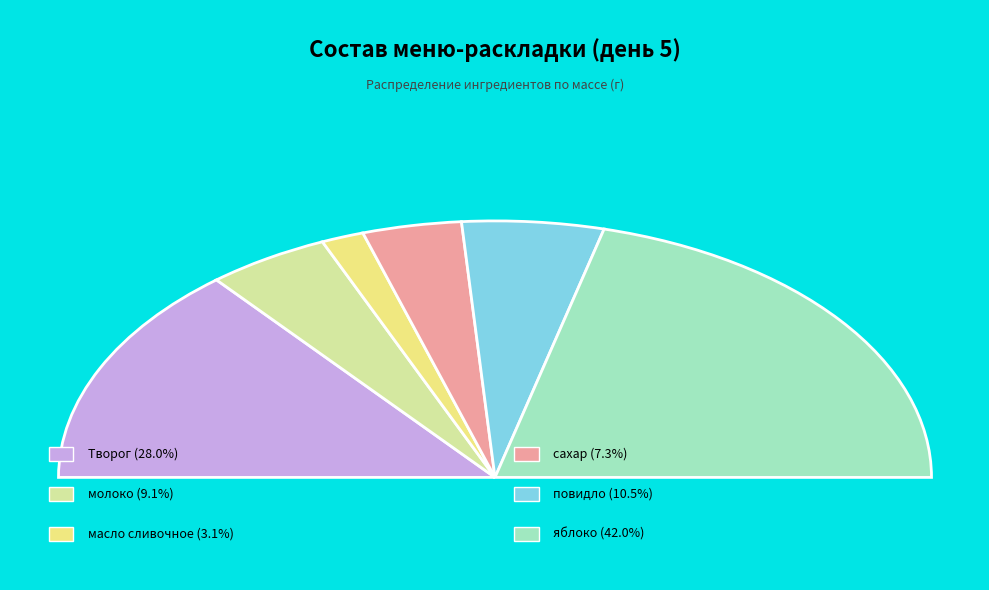

Does молоко represent more than half of the total?

No